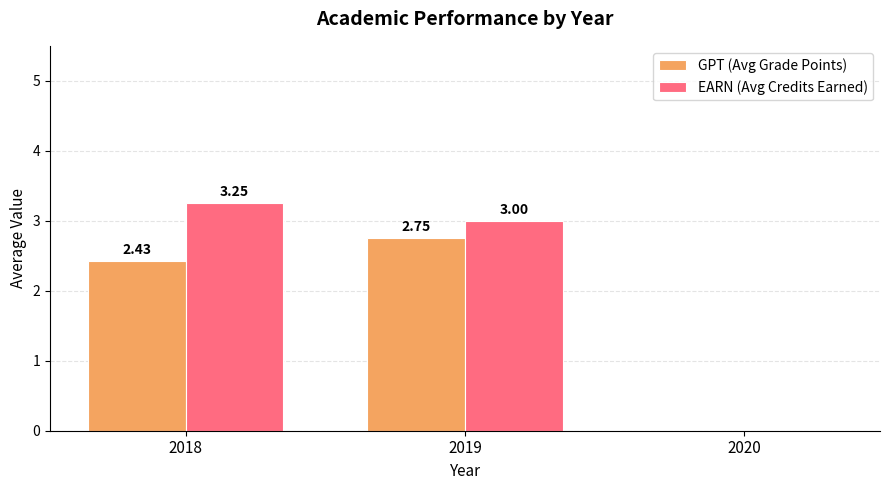

At which category is the sum across all series the highest?

2019